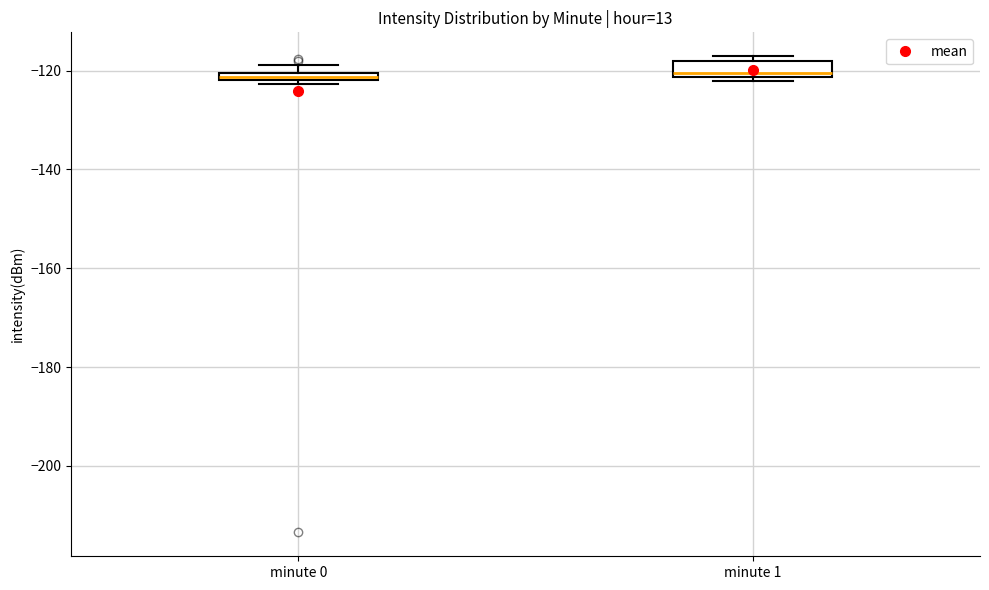

Where does the median line of the box for minute 1 sit on the y-axis? The values are not printed on the chart, so give them approximately, as read against the axis.

-120